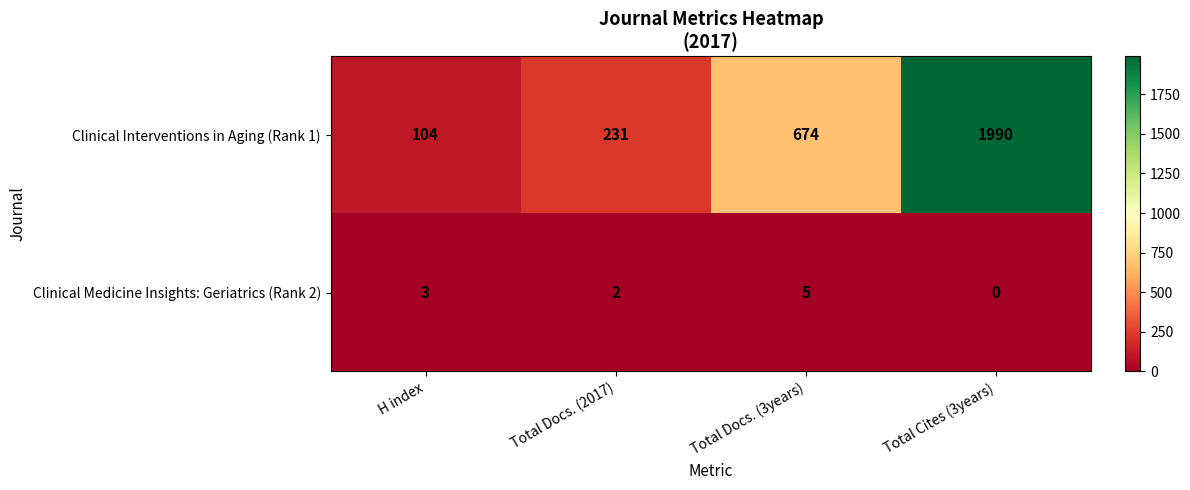

List the series in order of their overall mean, highest first.

Clinical Interventions in Aging (Rank 1), Clinical Medicine Insights: Geriatrics (Rank 2)